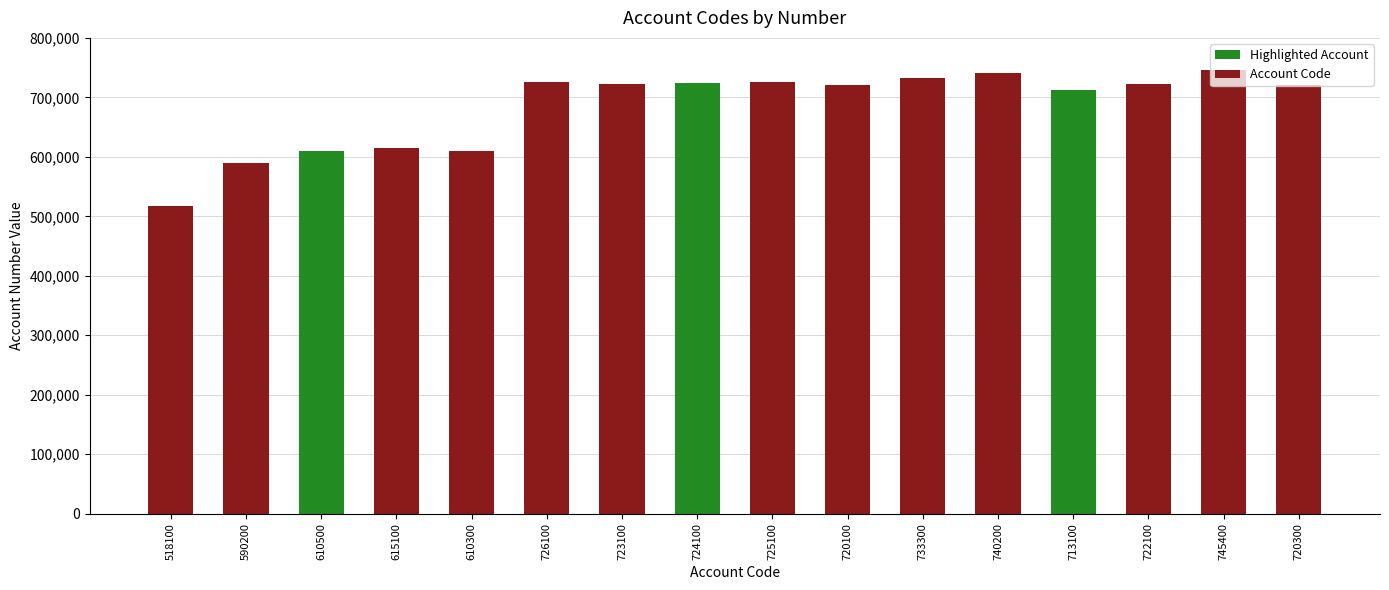

What is the ratio of the value at 713100 to the value at 724100?

1.0